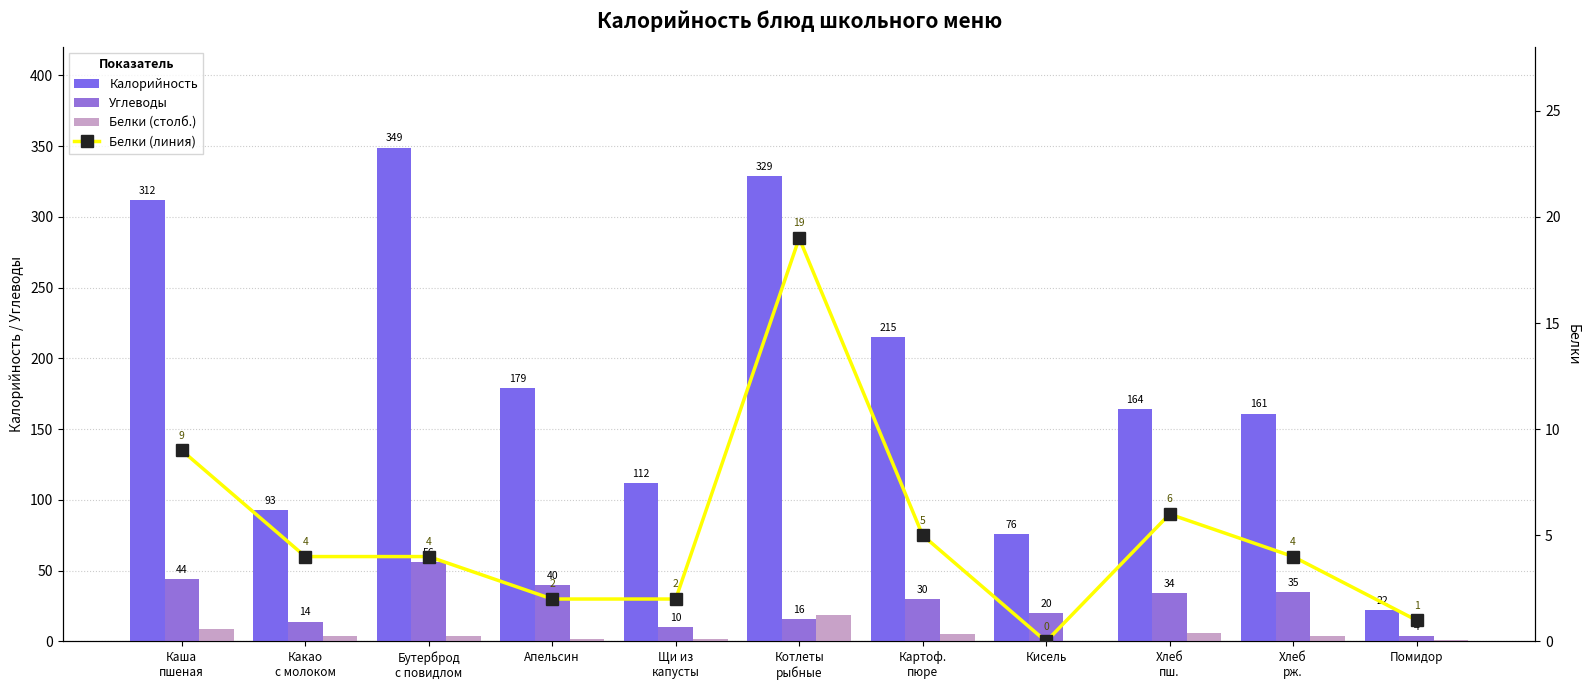

How many values in the Белки (столб.) series exceed 4?

4